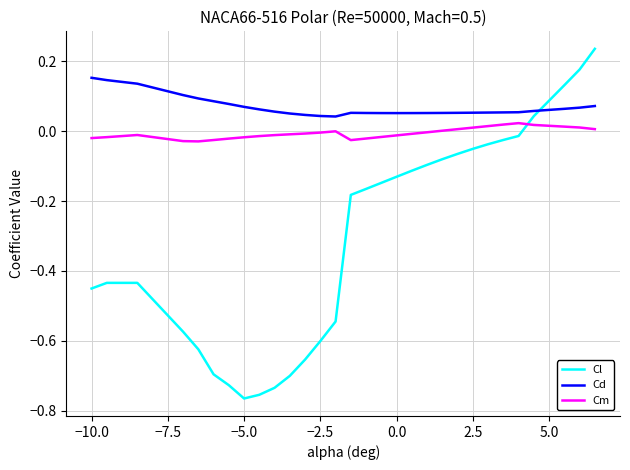

True or false: Cl and Cm intersect in this chart.

True